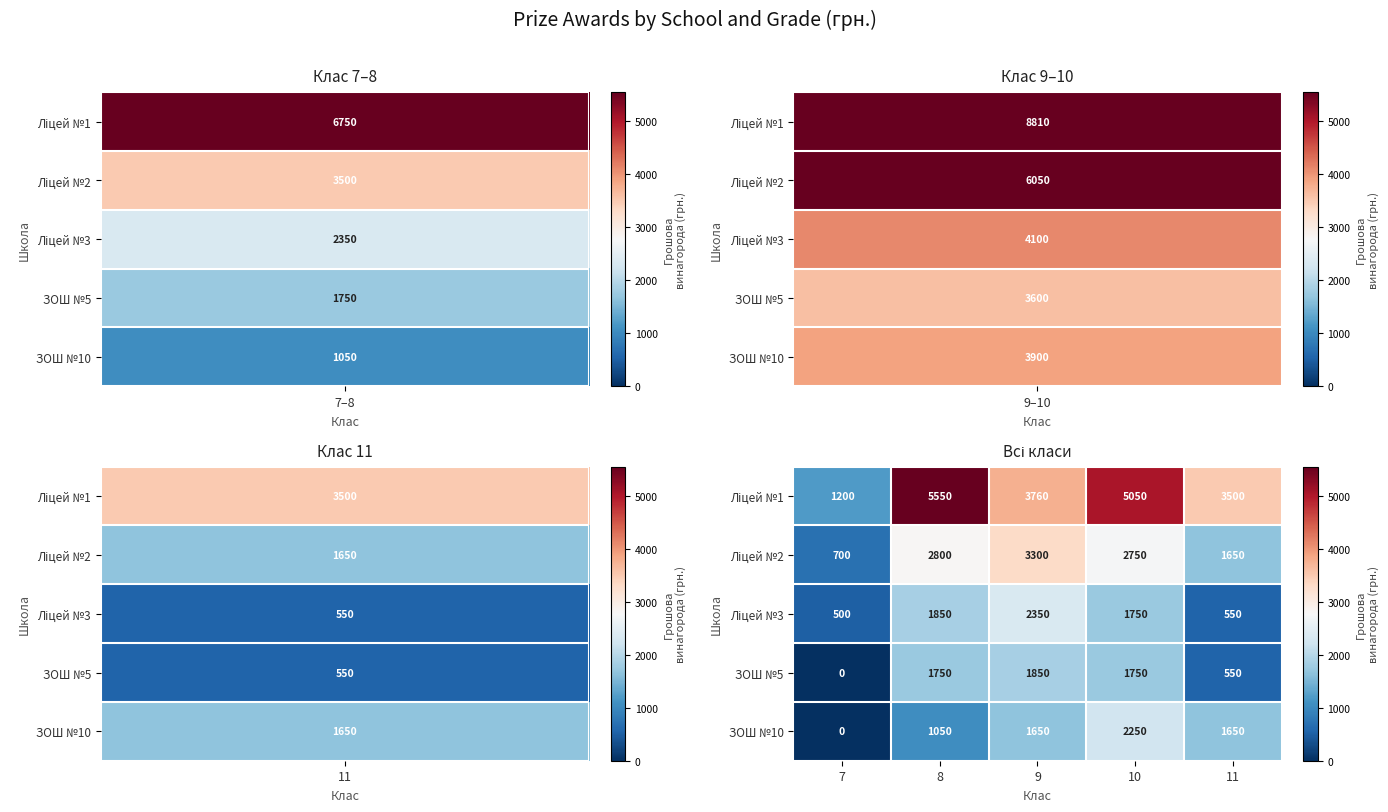

What is the greatest value displayed?

5550